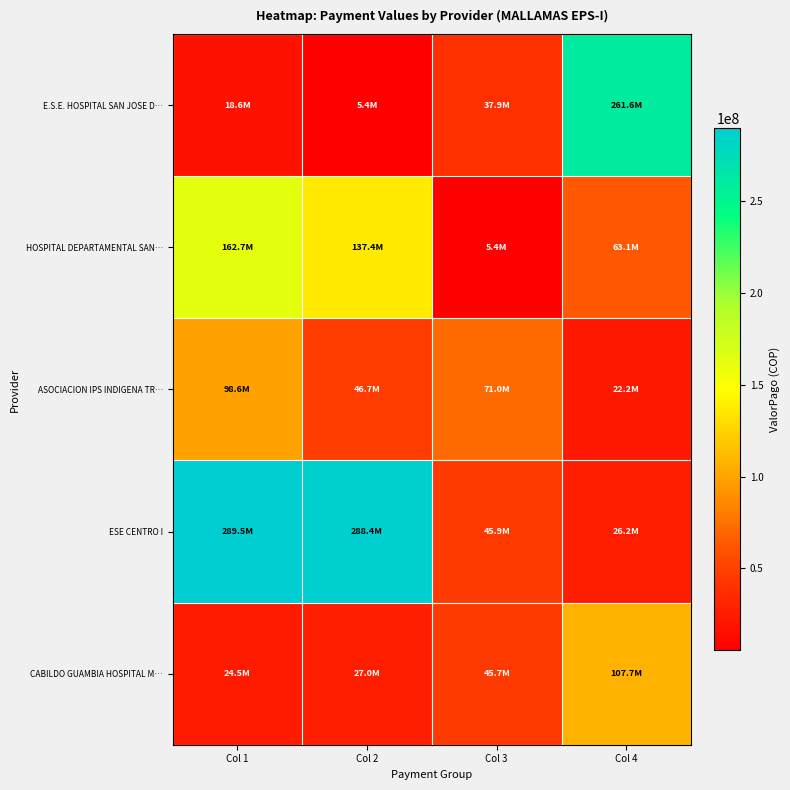

At which category is the sum across all series the highest?

Col 1